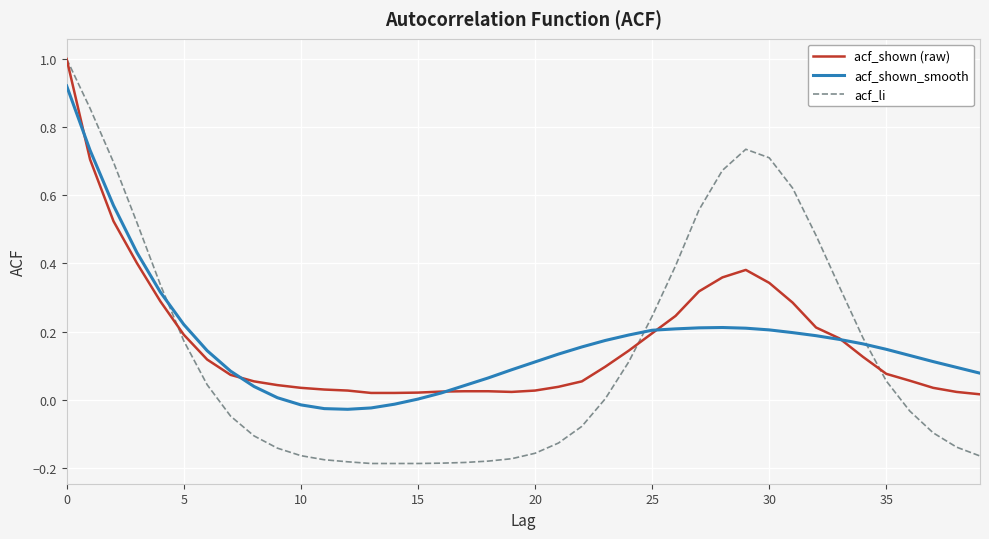

What is the sum of all acf_li values?

5.8